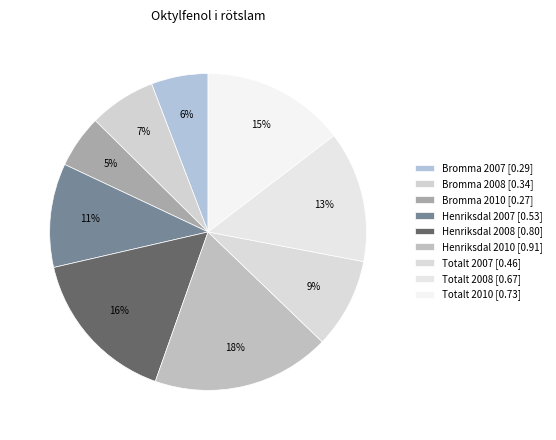

How many segments does this pie chart have?

9